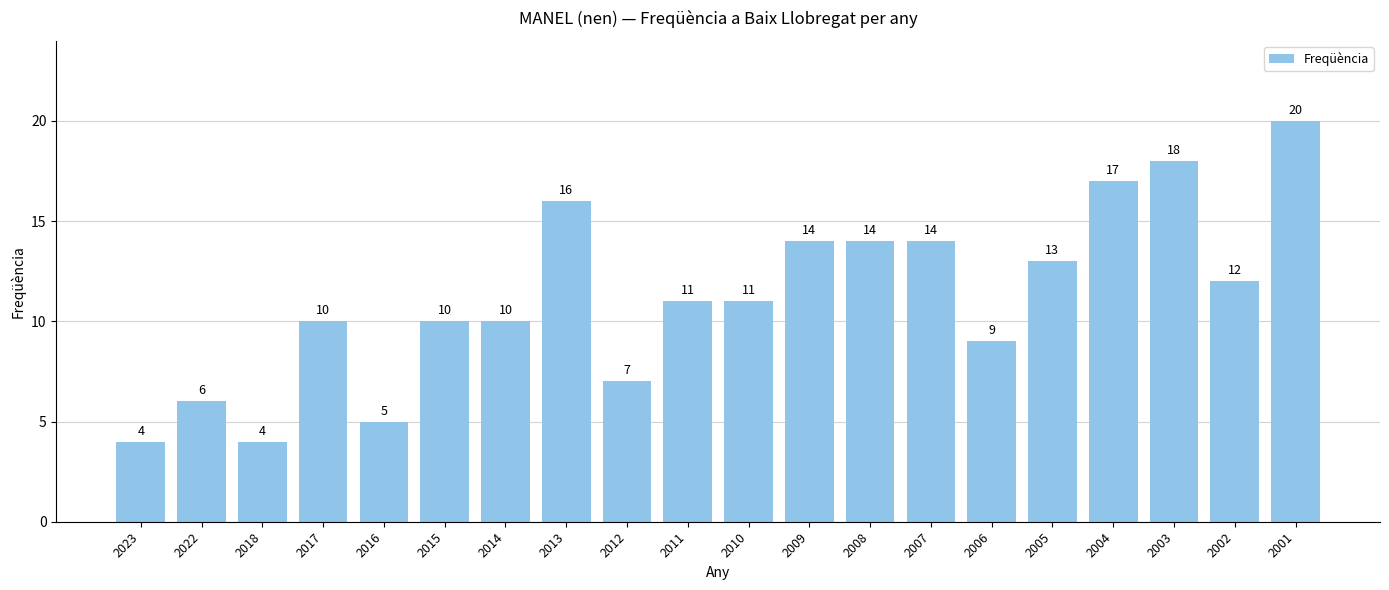

What is the greatest value displayed?

20